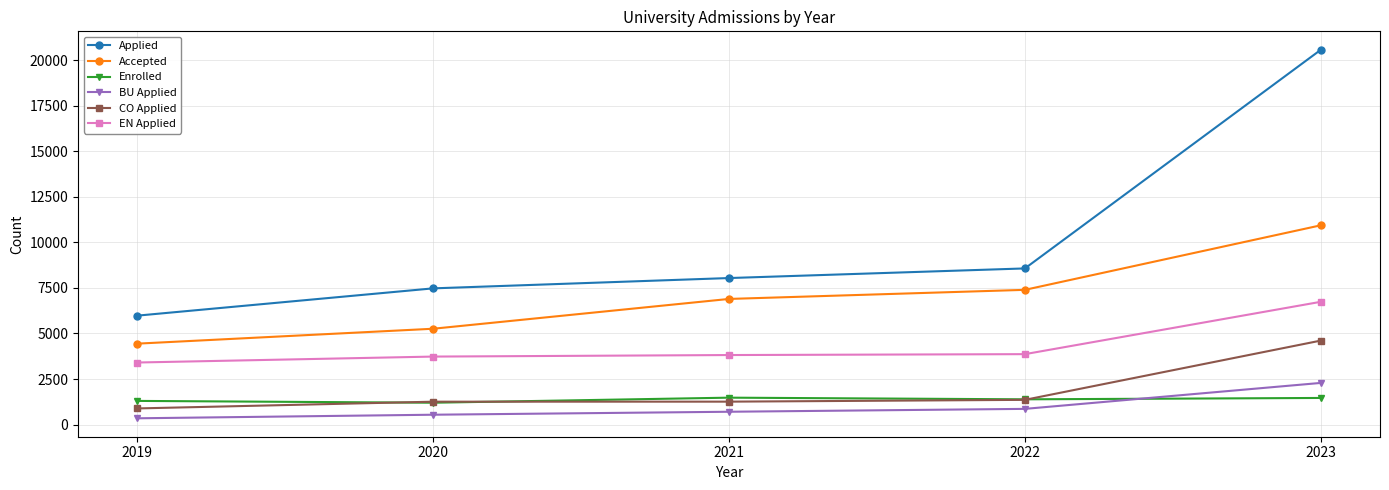

What is the maximum value for Enrolled?

1479